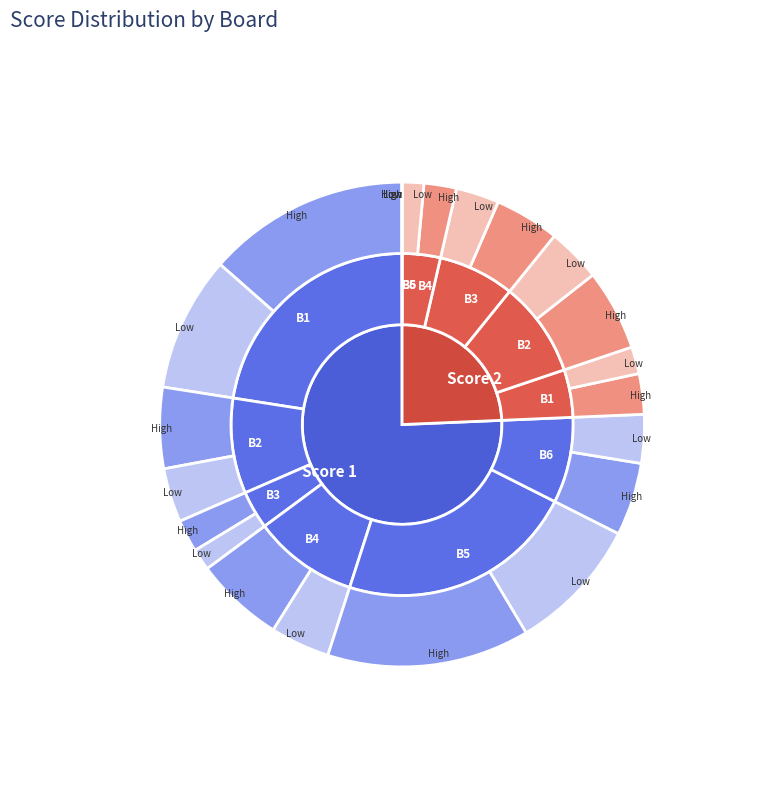

What is the spread (max minus min) of values at Board 4?

7